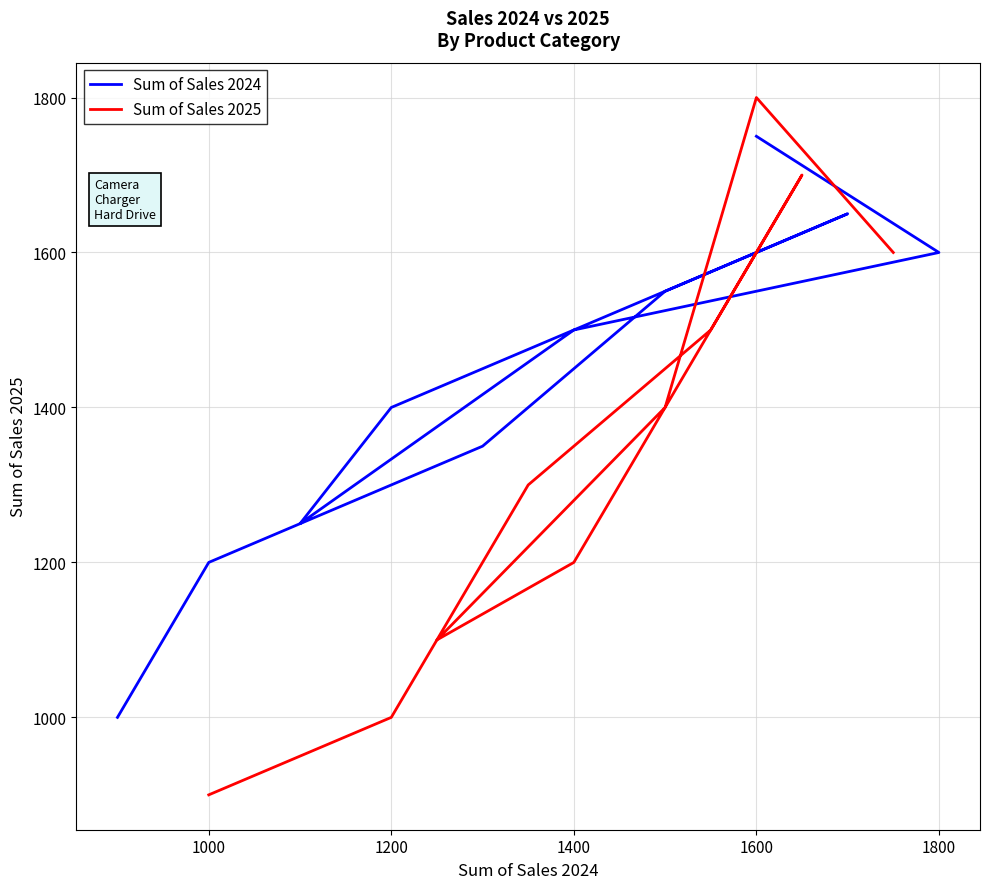

The value of Sum of Sales 2025 at 9 is 943. True or false?

False